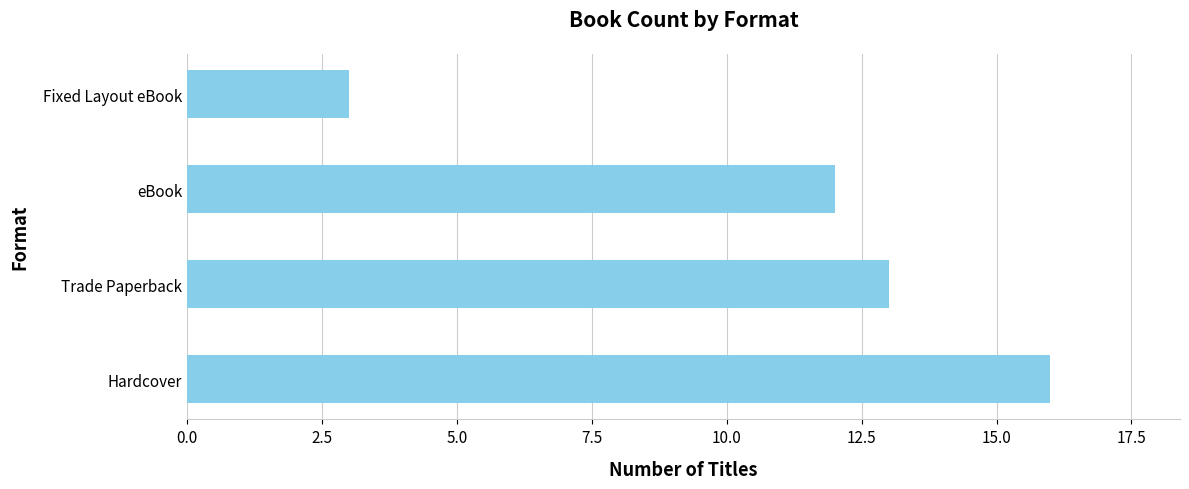

What is the sum of the values at eBook and Fixed Layout eBook?

15